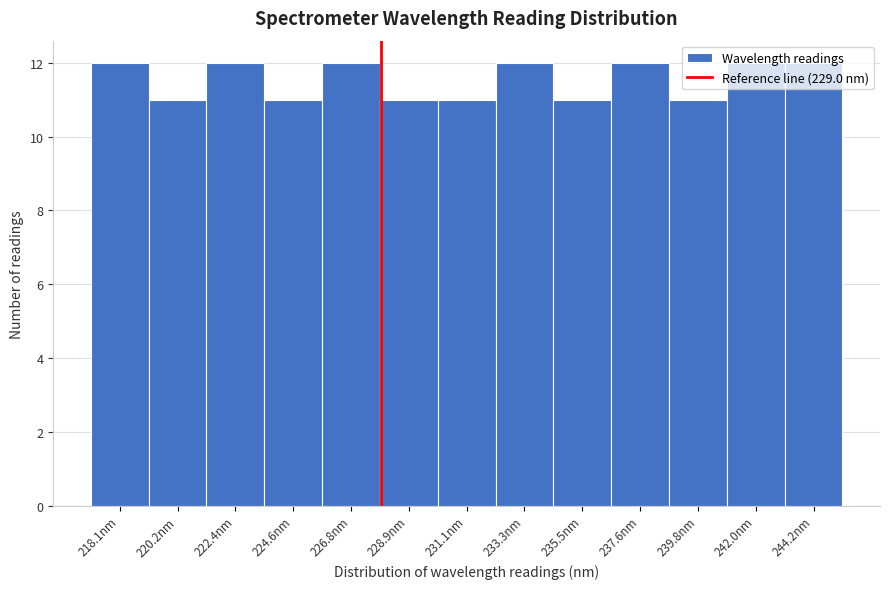

What is the greatest value displayed?

12